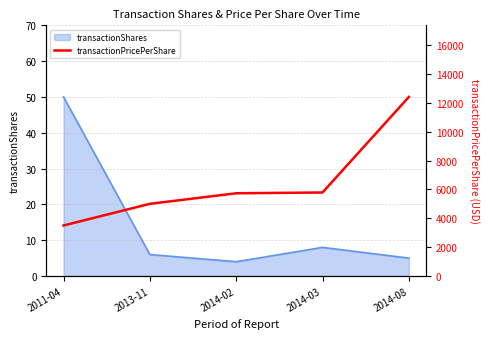

Reading left to right, what are all the values shown in this chart?

2011-04=3500	2013-11=5000	2014-02=5731	2014-03=5785	2014-08=12400